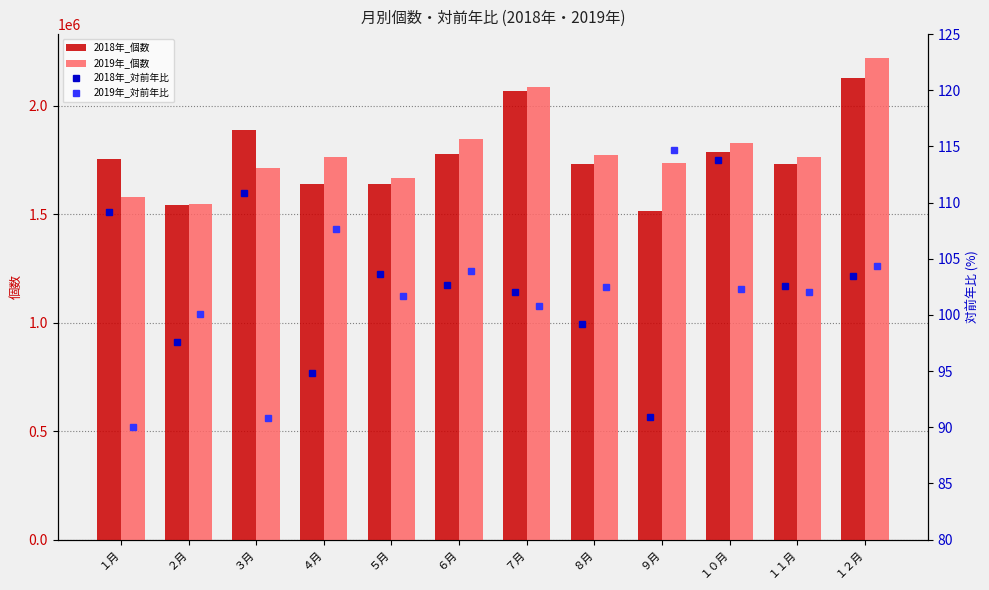

What is the value of the 2019年_個数 bar at the 5th from the left?

1665160